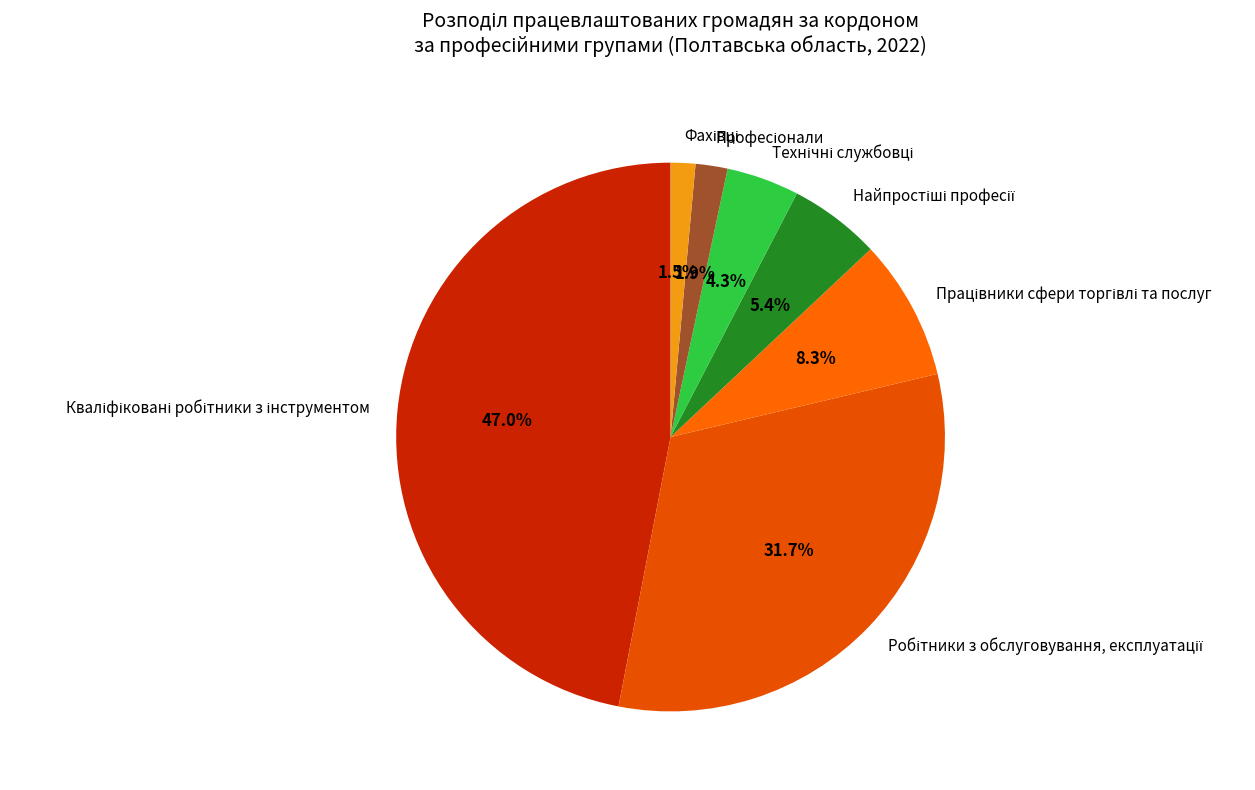

Is there a majority slice in this chart?

No